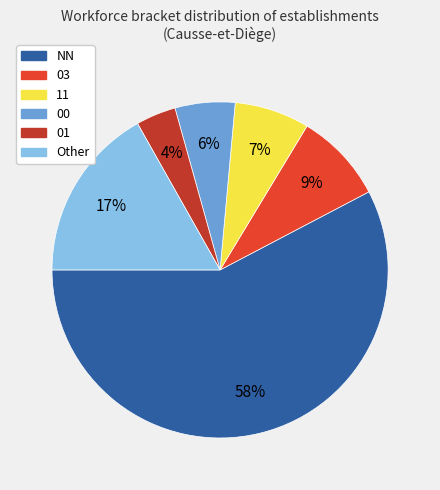

Do 03 and 01 together represent more than half of the pie?

No